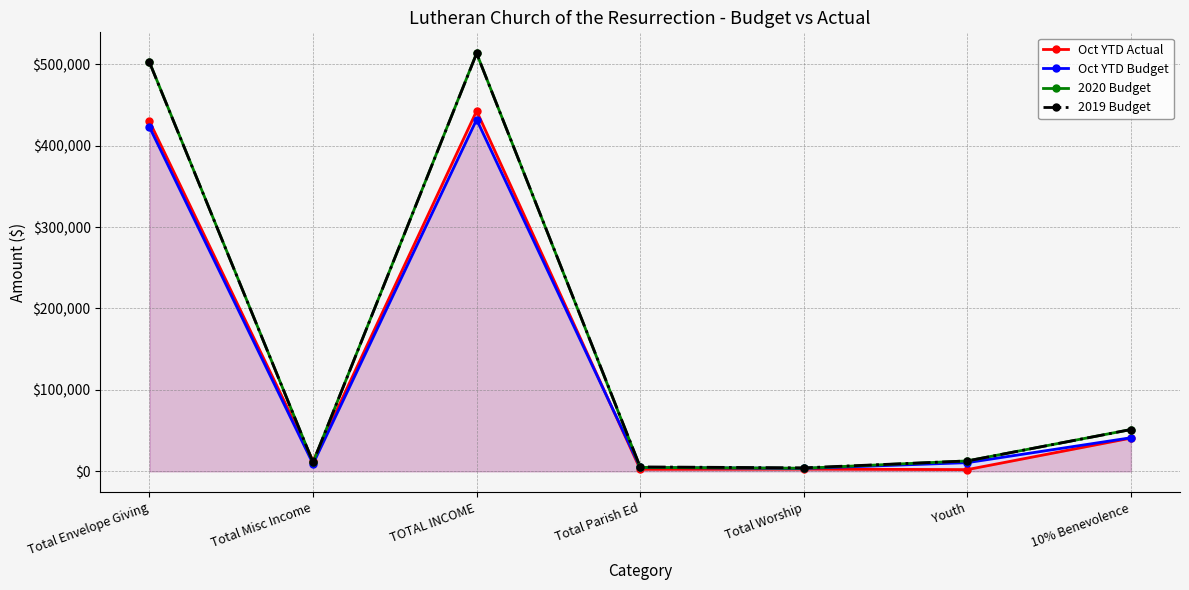

How many lines are shown in the chart?

4